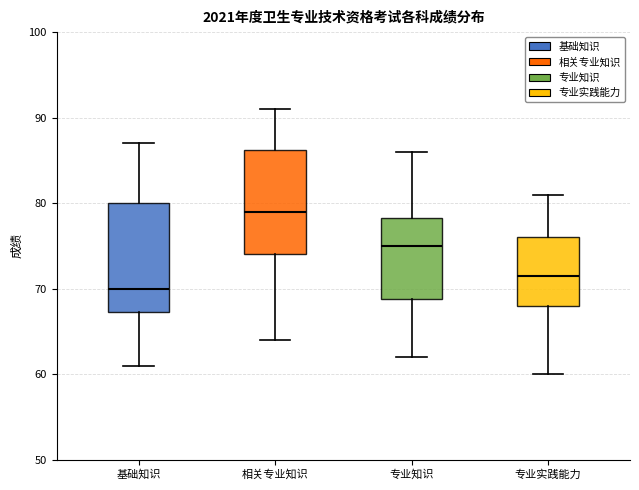

Which box's median line is the highest?

相关专业知识